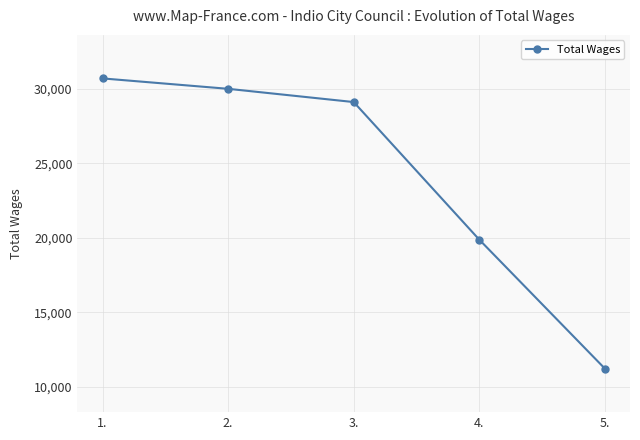

How many categories are shown in the chart?

5